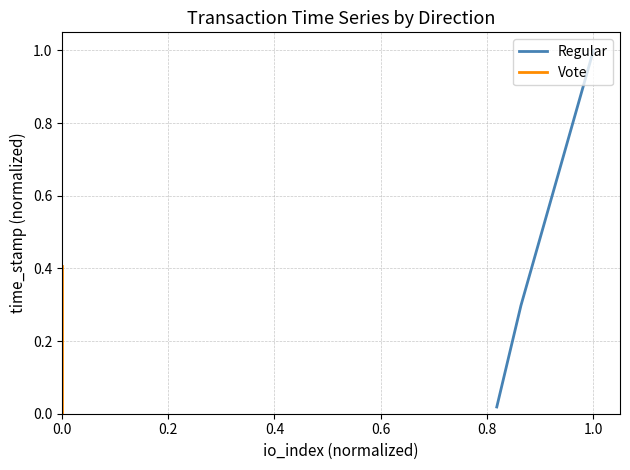

What is the maximum value for Regular?

1.0